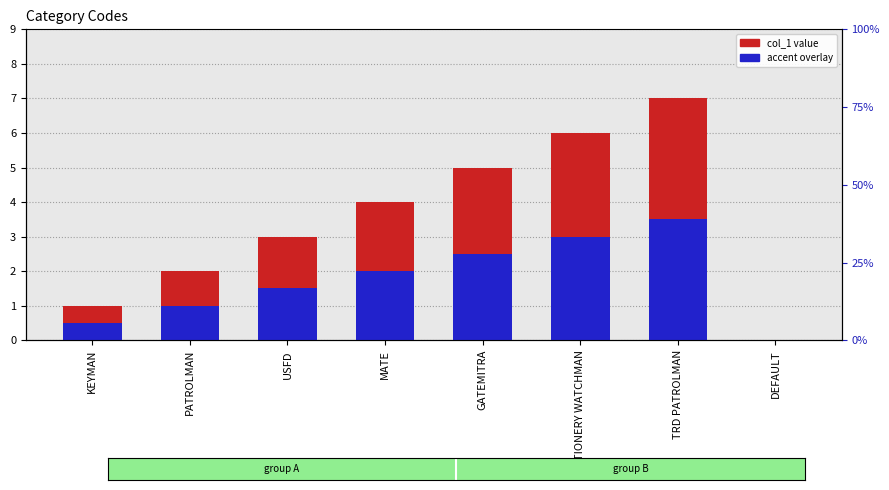

Reading right to left, extract all data points from this chart.

col_1: DEFAULT=0.0	TRD PATROLMAN=7.0	STATIONERY WATCHMAN=6.0	GATEMITRA=5.0	MATE=4.0	USFD=3.0	PATROLMAN=2.0	KEYMAN=1.0
accent overlay: DEFAULT=0.0	TRD PATROLMAN=3.5	STATIONERY WATCHMAN=3.0	GATEMITRA=2.5	MATE=2.0	USFD=1.5	PATROLMAN=1.0	KEYMAN=0.5